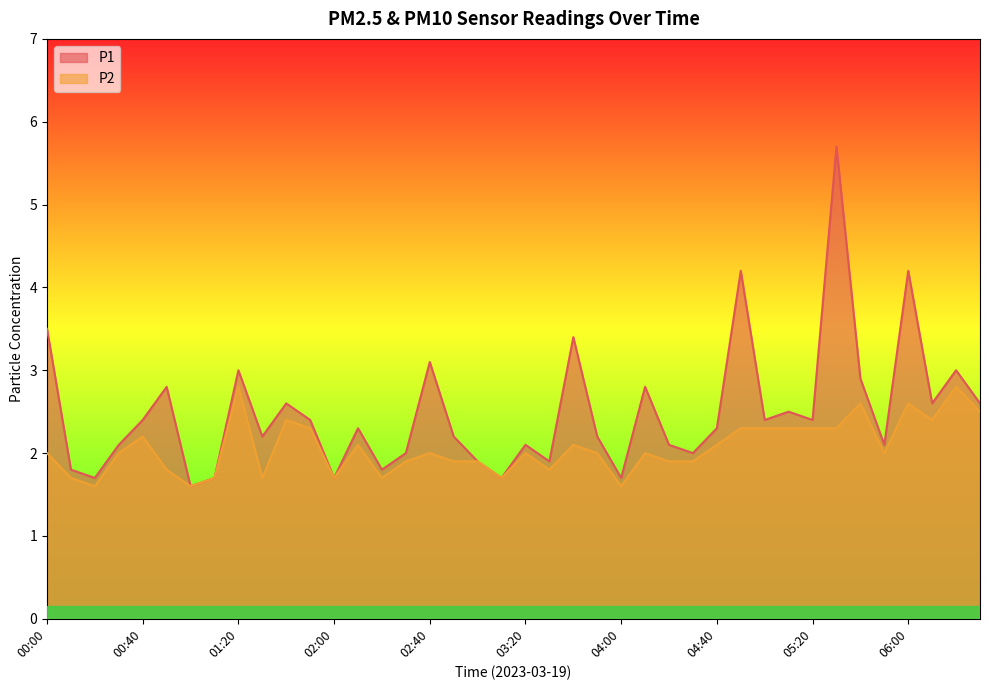

What is the highest value of the P2 series?

2.8